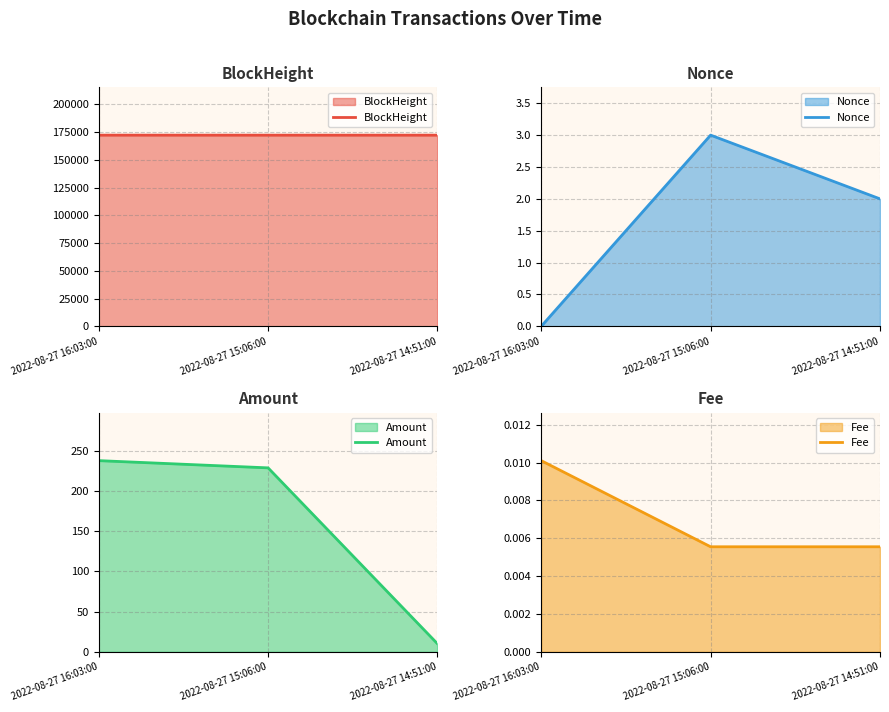

What is the total value across all series at 2022-08-27 16:03:00?

172387.7